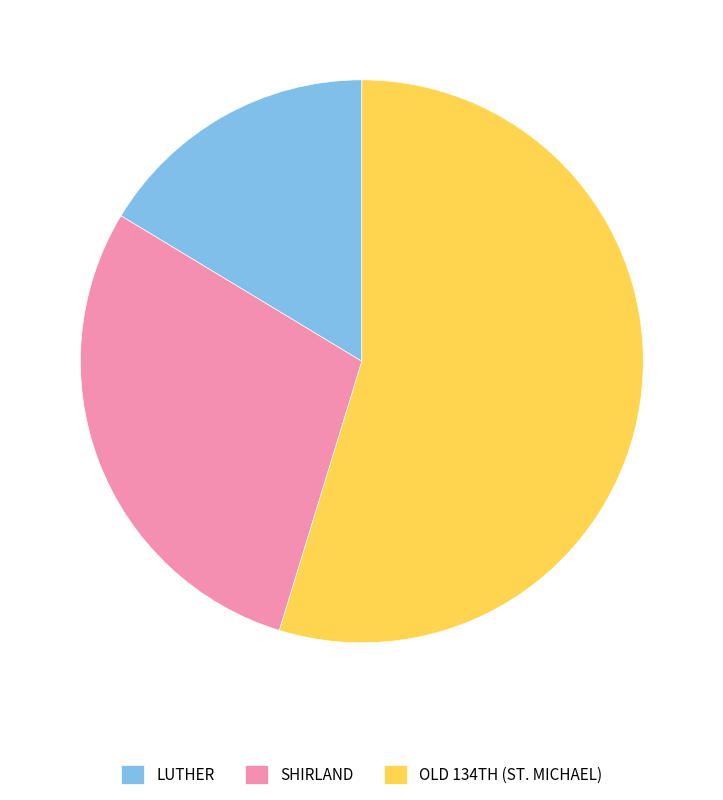

True or false: LUTHER accounts for 3% of the total.

False